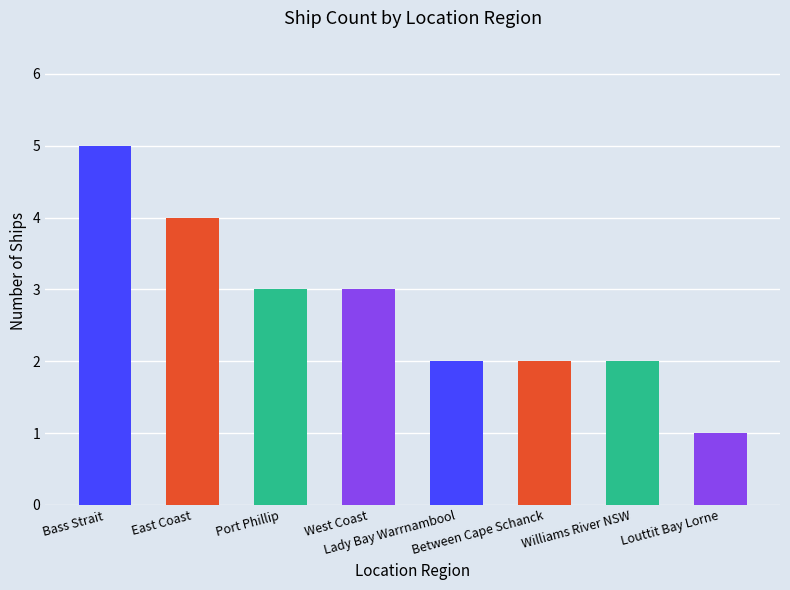

What is the difference between the maximum and minimum values?

4